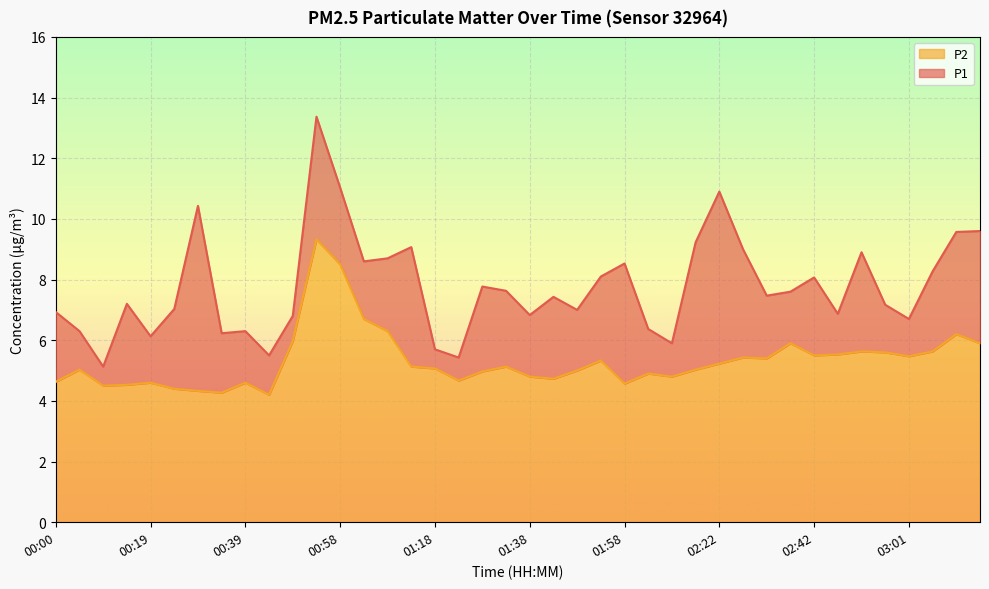

Reading left to right, transcribe all the data shown in this chart.

P1: 00:00=6.9	00:05=6.3	00:10=5.1	00:15=7.2	00:19=6.1	00:24=7.0	00:29=10.4	00:34=6.2	00:39=6.3	00:44=5.5	00:49=6.8	00:53=13.4	00:58=11.0	01:03=8.6	01:08=8.7	01:13=9.1	01:18=5.7	01:23=5.4	01:28=7.8	01:33=7.6	01:38=6.8	01:43=7.4	01:48=7.0	01:53=8.1	01:58=8.5	02:03=6.4	02:13=5.9	02:17=9.2	02:22=10.9	02:27=9.0	02:32=7.5	02:37=7.6	02:42=8.1	02:46=6.9	02:51=8.9	02:56=7.2	03:01=6.7	03:06=8.3	03:11=9.6	03:16=9.6
P2: 00:00=4.6	00:05=5.0	00:10=4.5	00:15=4.5	00:19=4.6	00:24=4.4	00:29=4.3	00:34=4.3	00:39=4.6	00:44=4.2	00:49=6.0	00:53=9.3	00:58=8.5	01:03=6.7	01:08=6.3	01:13=5.1	01:18=5.1	01:23=4.7	01:28=5.0	01:33=5.1	01:38=4.8	01:43=4.7	01:48=5.0	01:53=5.3	01:58=4.6	02:03=4.9	02:13=4.8	02:17=5.0	02:22=5.2	02:27=5.4	02:32=5.4	02:37=5.9	02:42=5.5	02:46=5.5	02:51=5.6	02:56=5.6	03:01=5.5	03:06=5.6	03:11=6.2	03:16=5.9